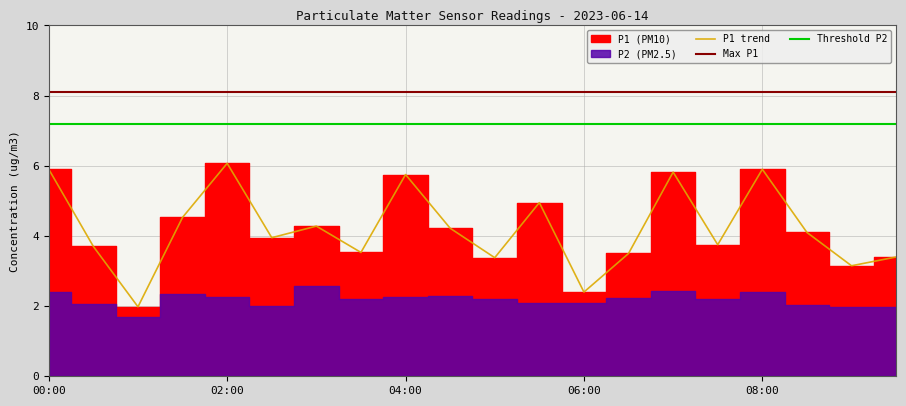

What is the average value?

4.2